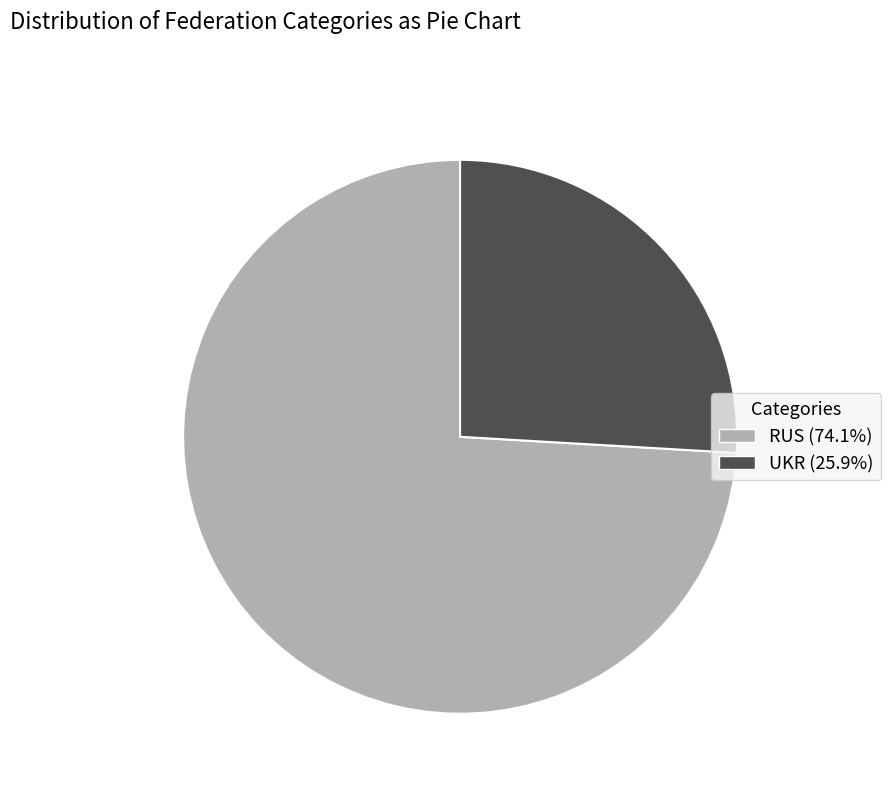

Combined, do UKR and RUS account for over 50%?

Yes